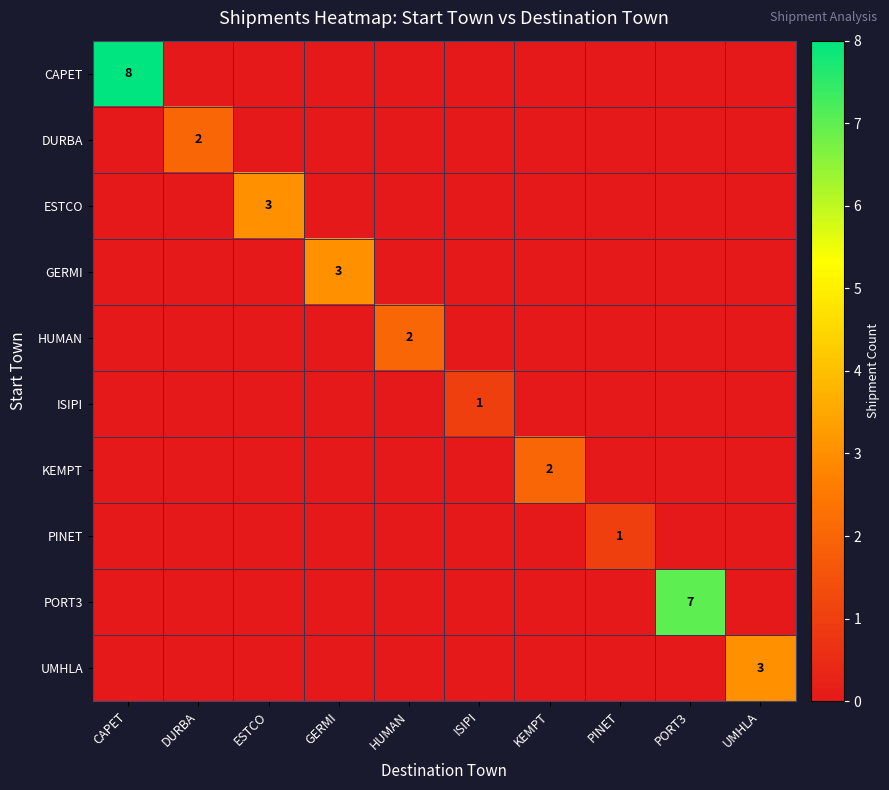

True or false: GERMI has a value of 5 at GERMI.

False